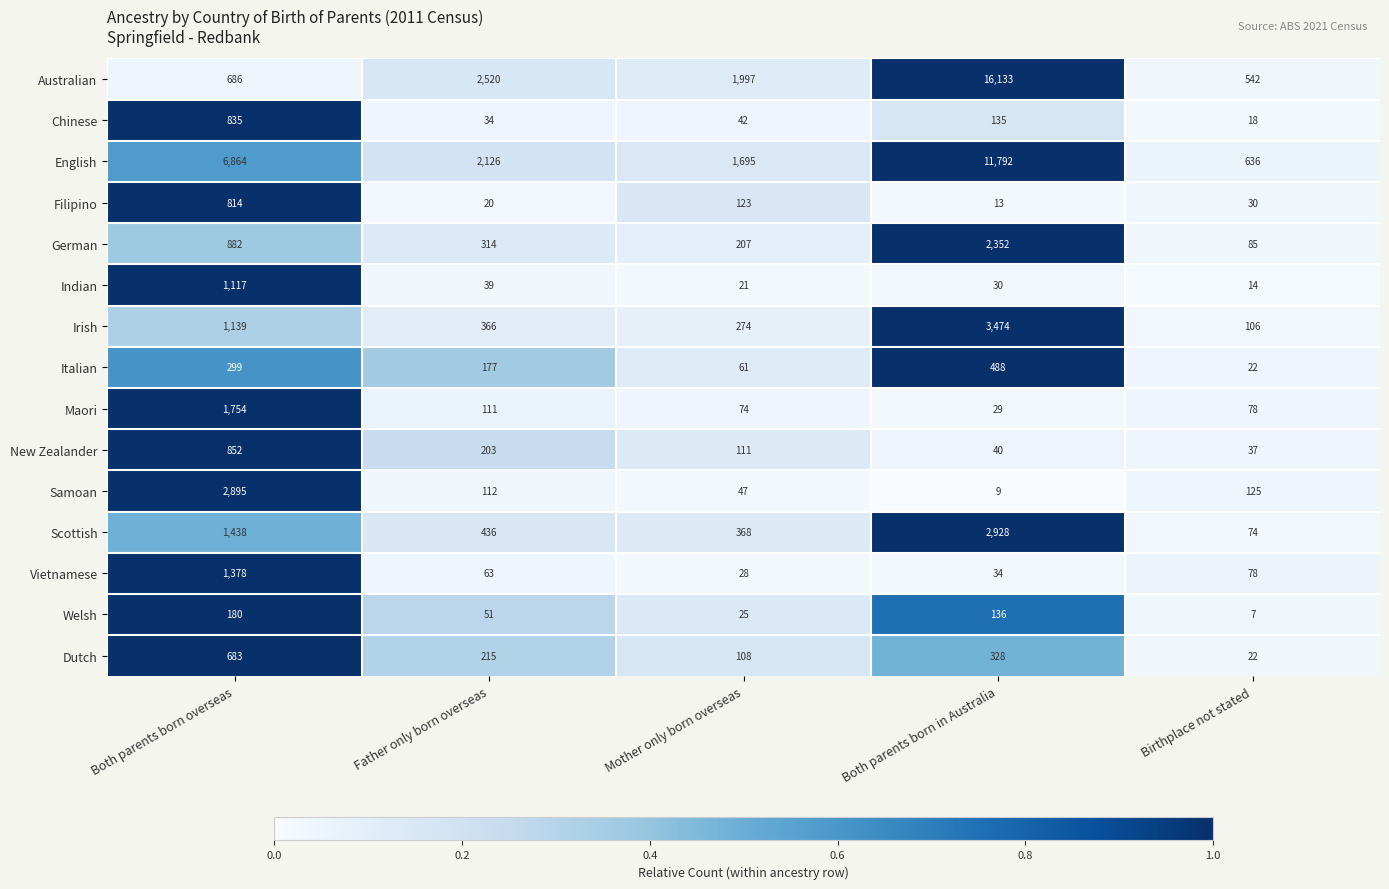

Rank the series at Mother only born overseas from lowest to highest value.

Indian, Welsh, Vietnamese, Chinese, Samoan, Italian, Maori, Dutch, New Zealander, Filipino, German, Irish, Scottish, English, Australian